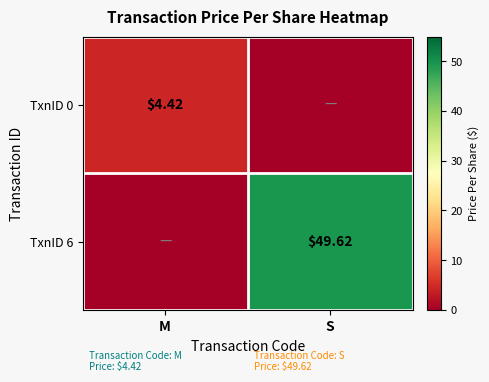

At which category is the sum across all series the highest?

S